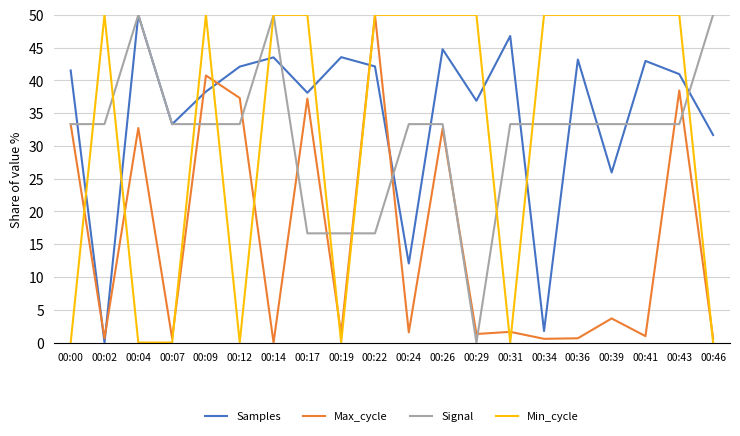

What is the highest value of the Signal series?

50.0